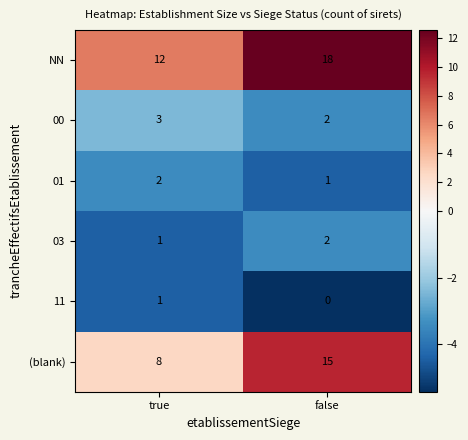

Is it true that 01 equals 1 at false?

True